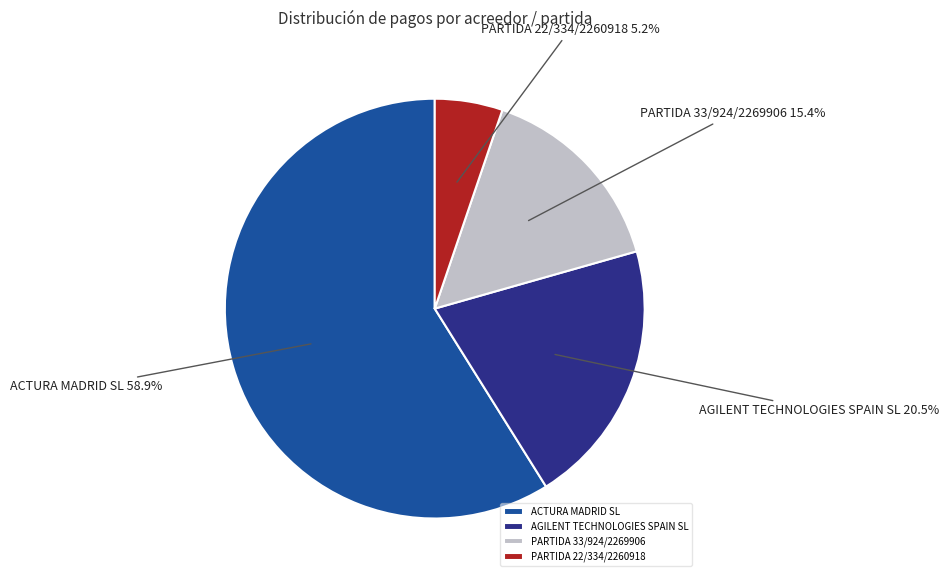

Which slice is the largest?

ACTURA MADRID SL